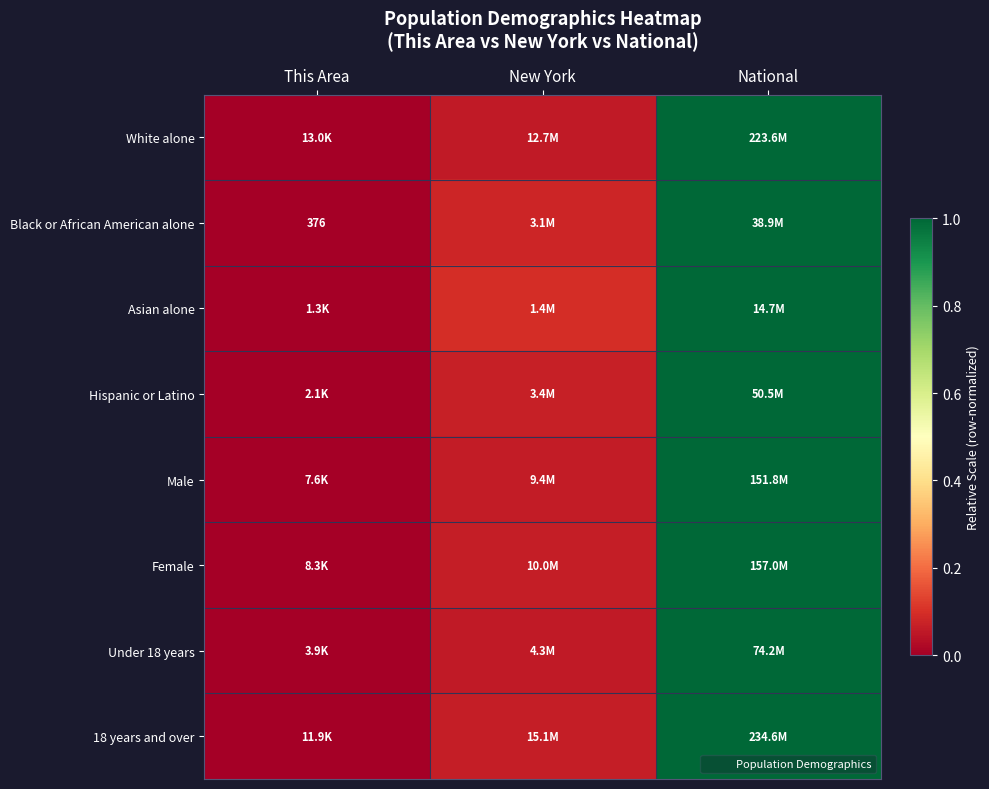

At which category is the sum across all series the highest?

National